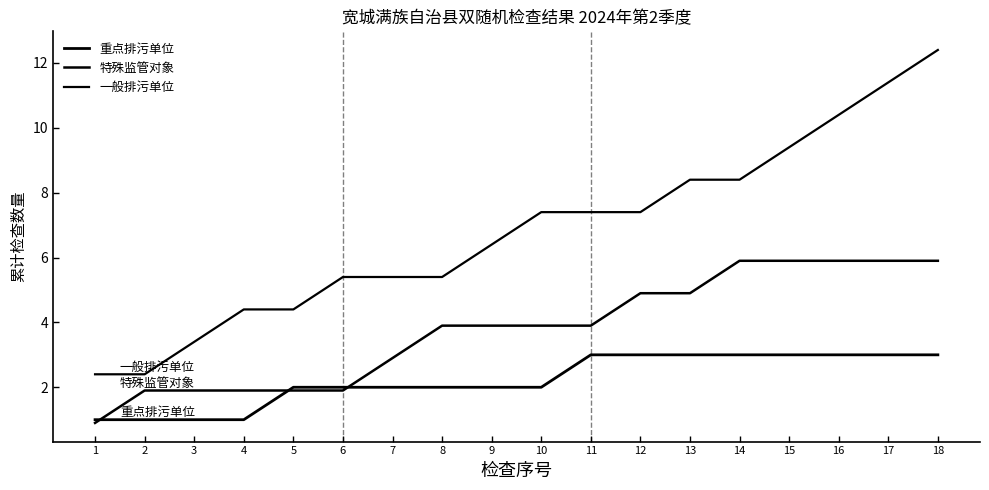

True or false: 特殊监管对象 has a value of 3.9 at 11.

True